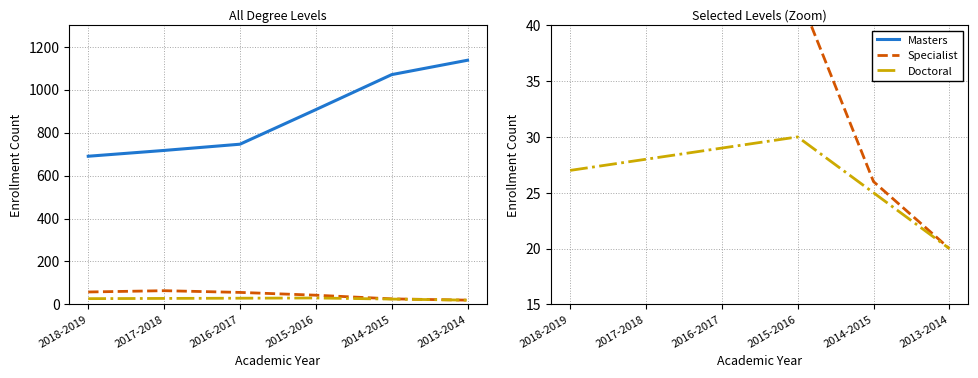

What is the difference between the Specialist values at 2013-2014 and 2016-2017?

36